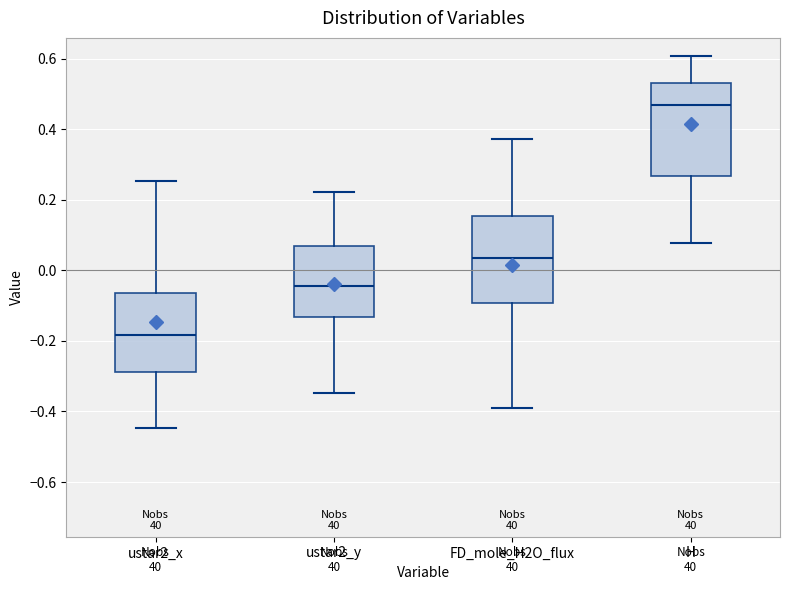

Reading left to right, transcribe this box plot: for each box, give where its median line is, the range the box spans, and where its two whiskers end, as read against the y-axis. The values are not printed on the chart, so give them approximately, as read against the axis.

ustar2_x: median -0.18, box -0.28 to -0.06, whiskers -0.44 to 0.26
ustar2_y: median -0.04, box -0.14 to 0.06, whiskers -0.34 to 0.22
FD_mole_H2O_flux: median 0.04, box -0.10 to 0.16, whiskers -0.40 to 0.38
H: median 0.46, box 0.26 to 0.52, whiskers 0.08 to 0.60